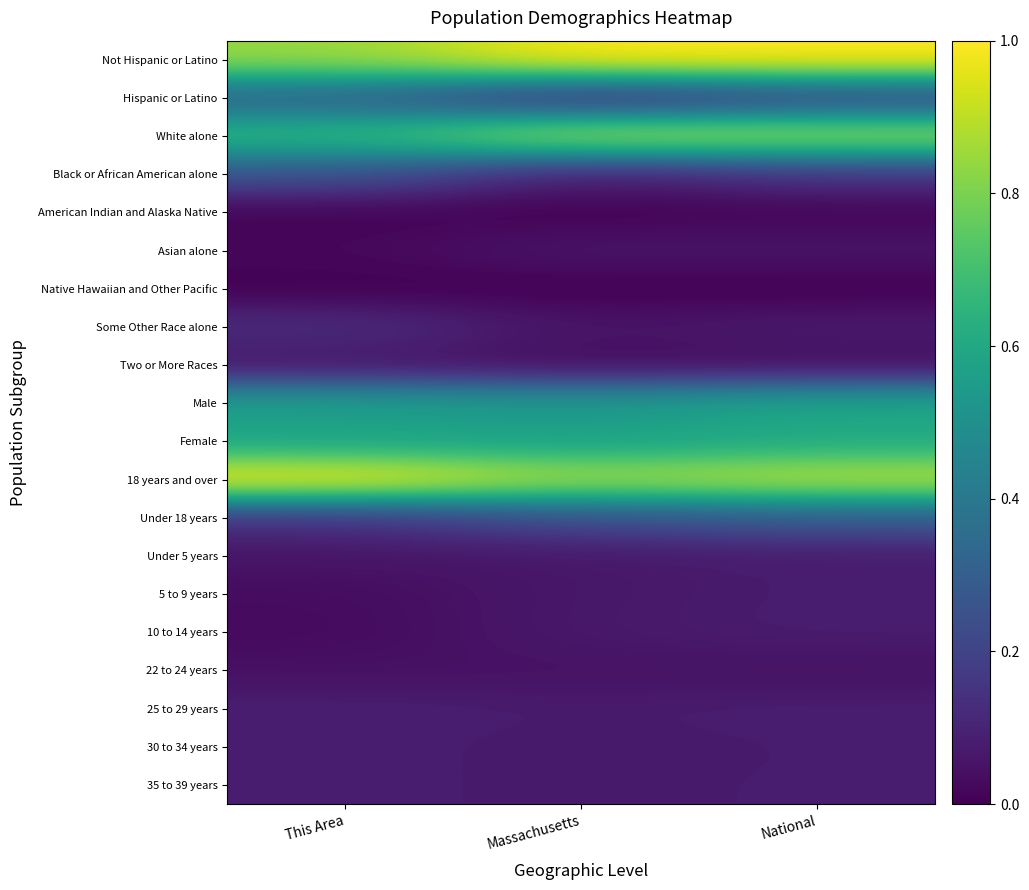

What is the difference between the highest and lowest values at Massachusetts?

1.0